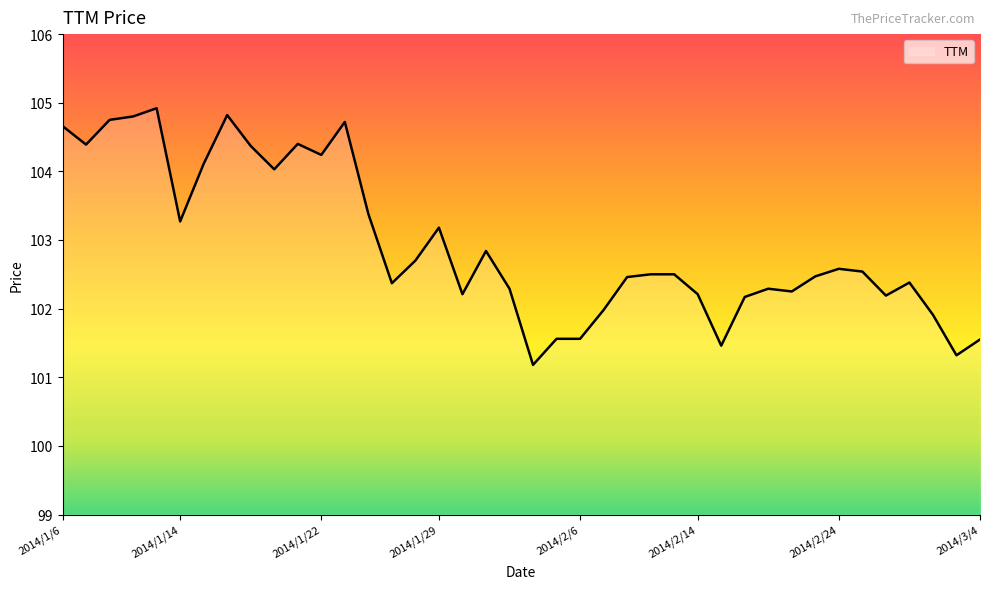

What is the difference between the maximum and minimum values?

3.7